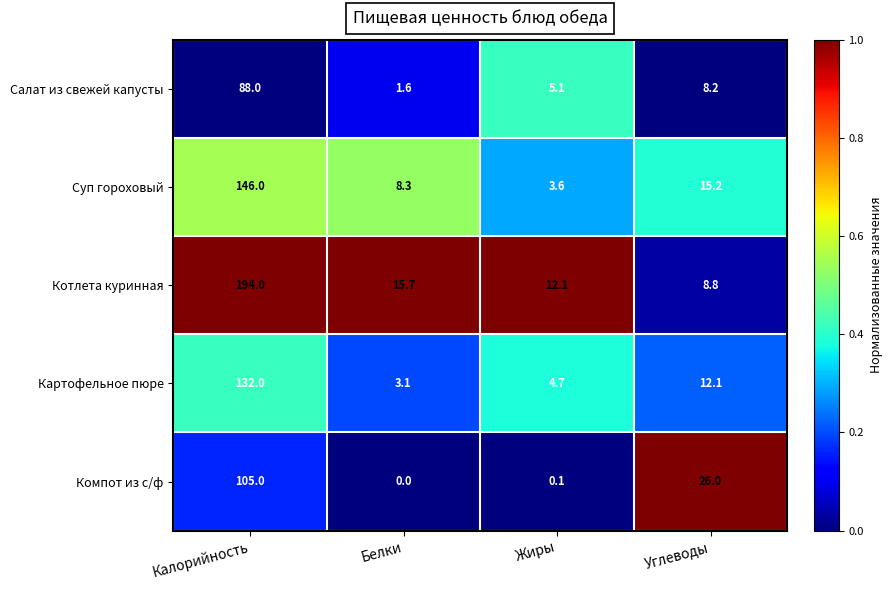

Which category has the highest value across all series?

Калорийность